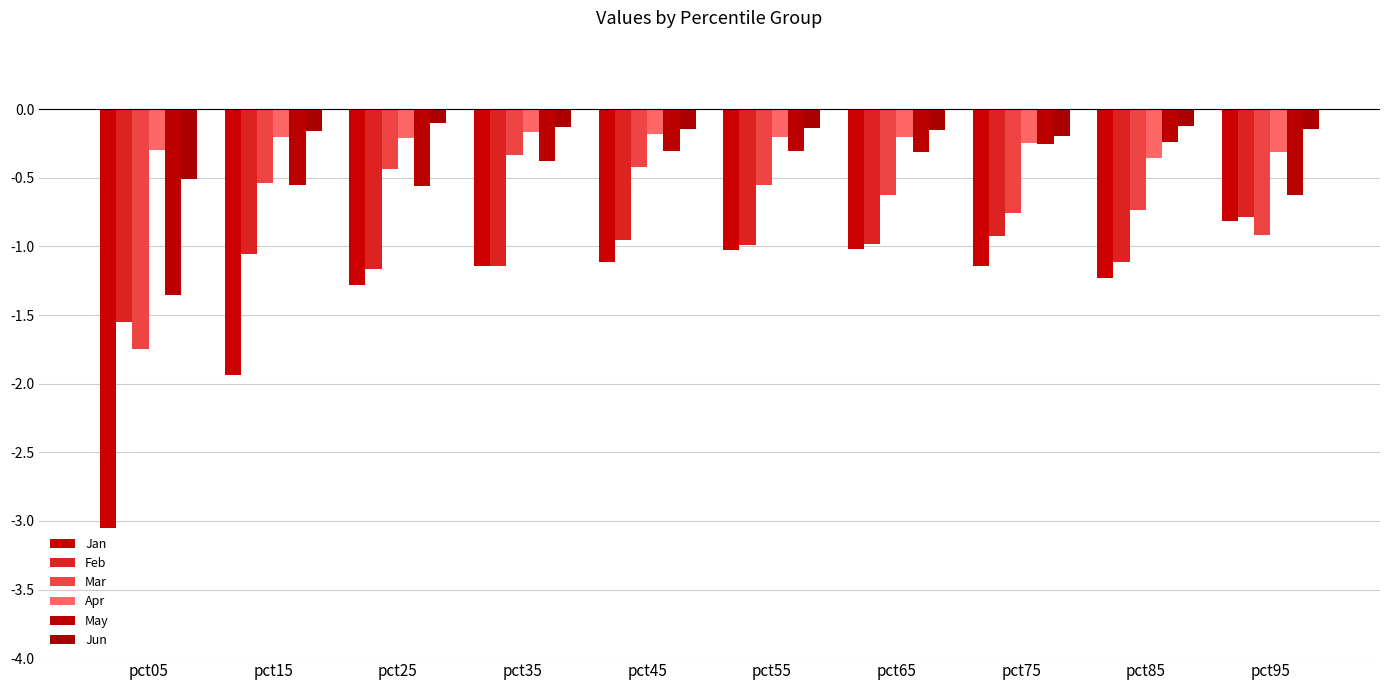

The Mar series shows -0.7 at pct85. True or false?

True